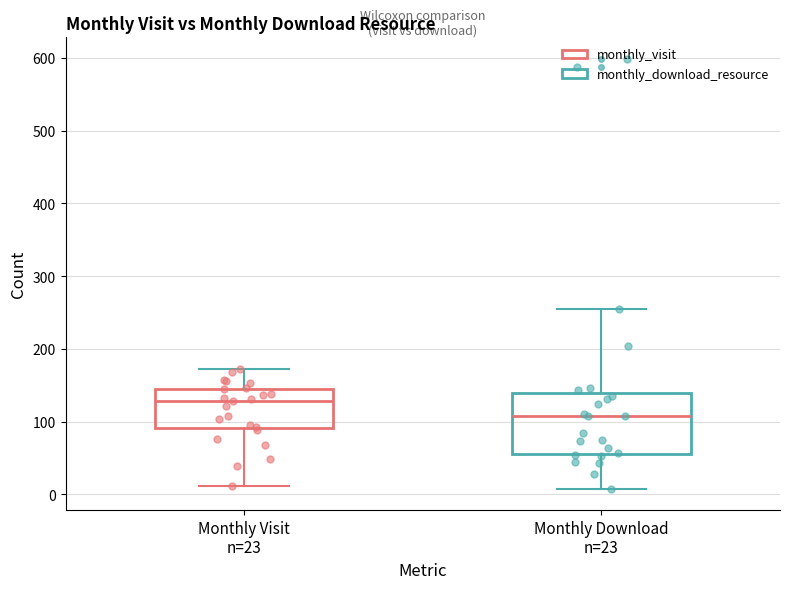

Reading left to right, read every box against the y-axis: the position of its median line, the range the box covers, and the ends of its whiskers. The values are not printed on the chart, so give them approximately, as read against the axis.

Monthly Visit n=23: median 130, box 90 to 150, whiskers 10 to 170
Monthly Download n=23: median 110, box 60 to 140, whiskers 10 to 260